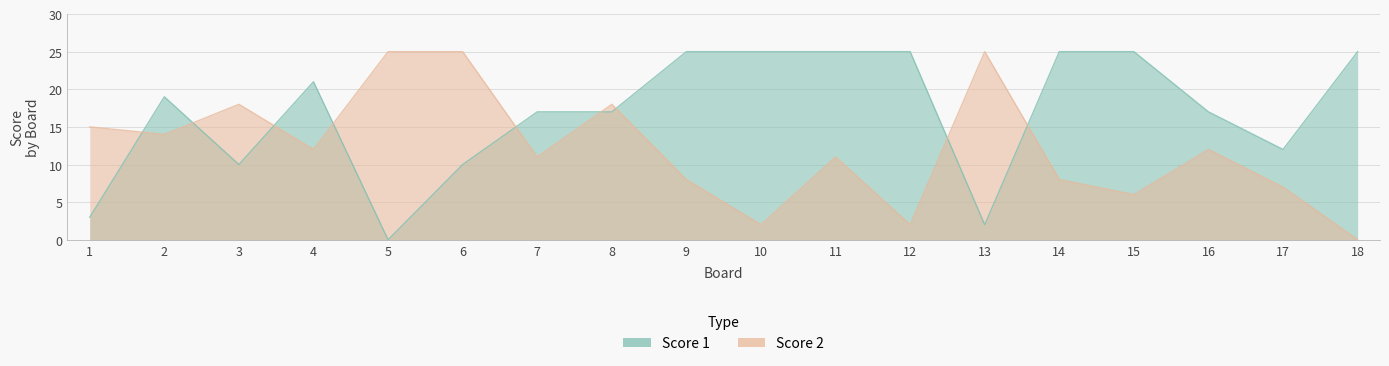

Which category has the lowest value in the Score 2 series?

18